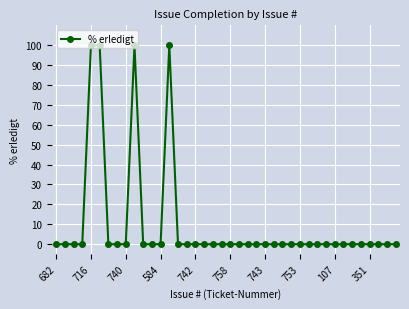

What is the average value?

10